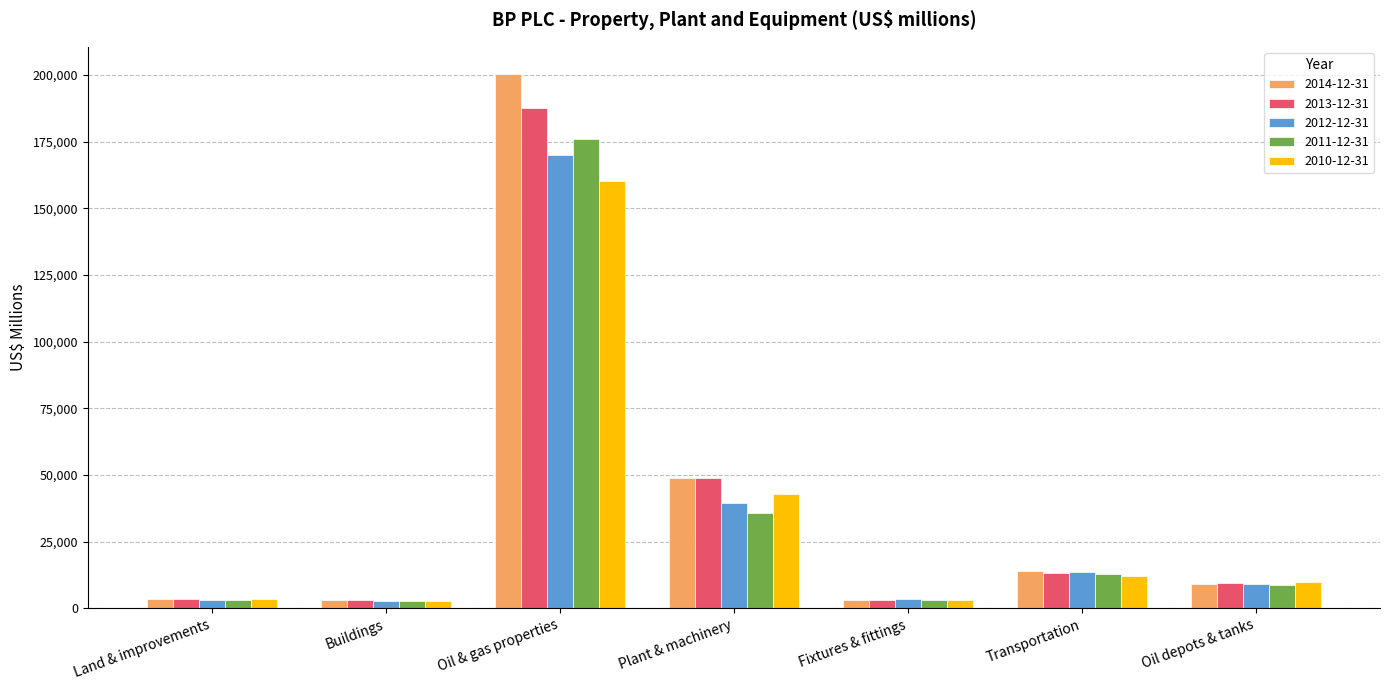

The 2011-12-31 series shows 12753 at Transportation. True or false?

True